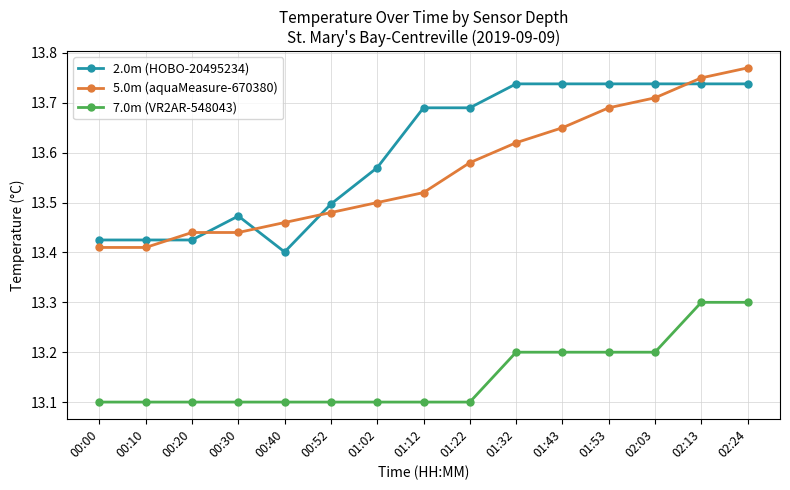

What is the label of the 12th point from the right?

00:30